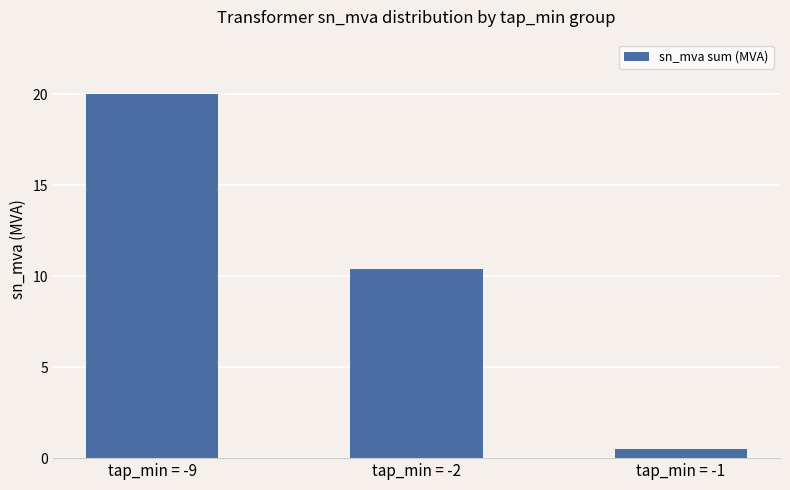

Are the bars horizontal?

No